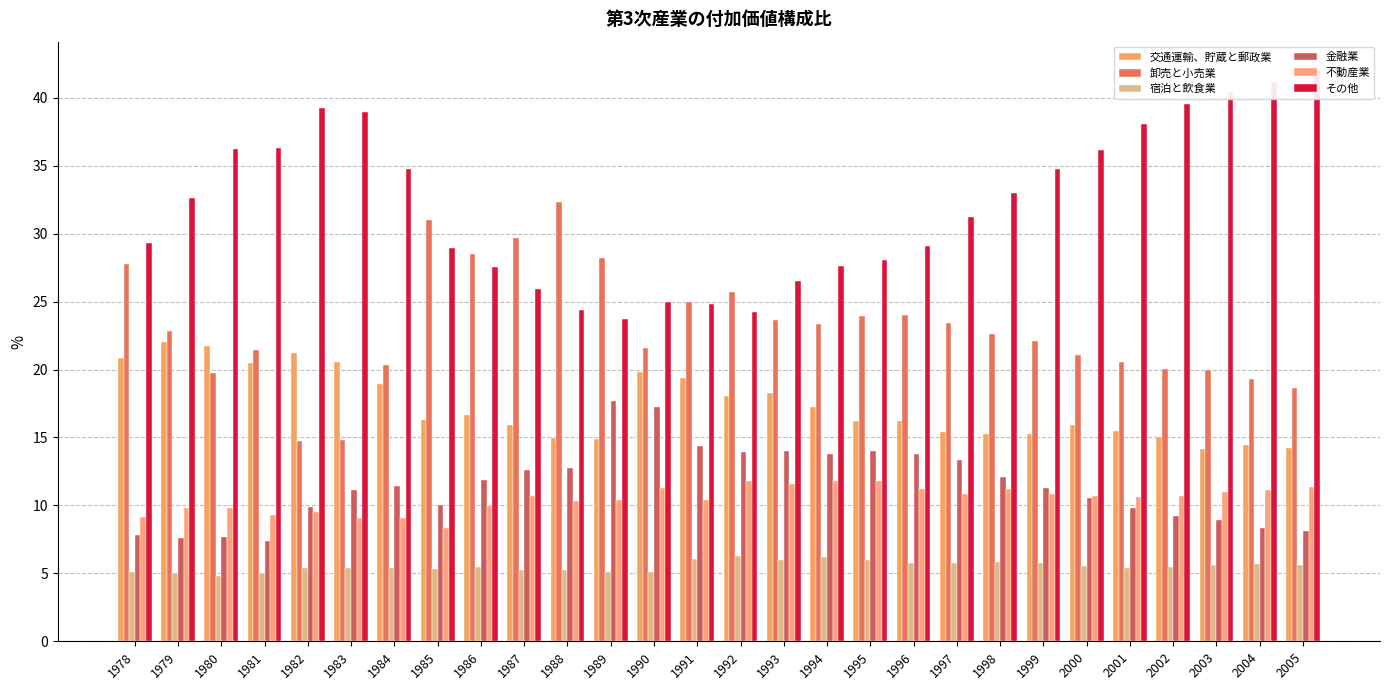

At which category is the sum across all series the highest?

1980